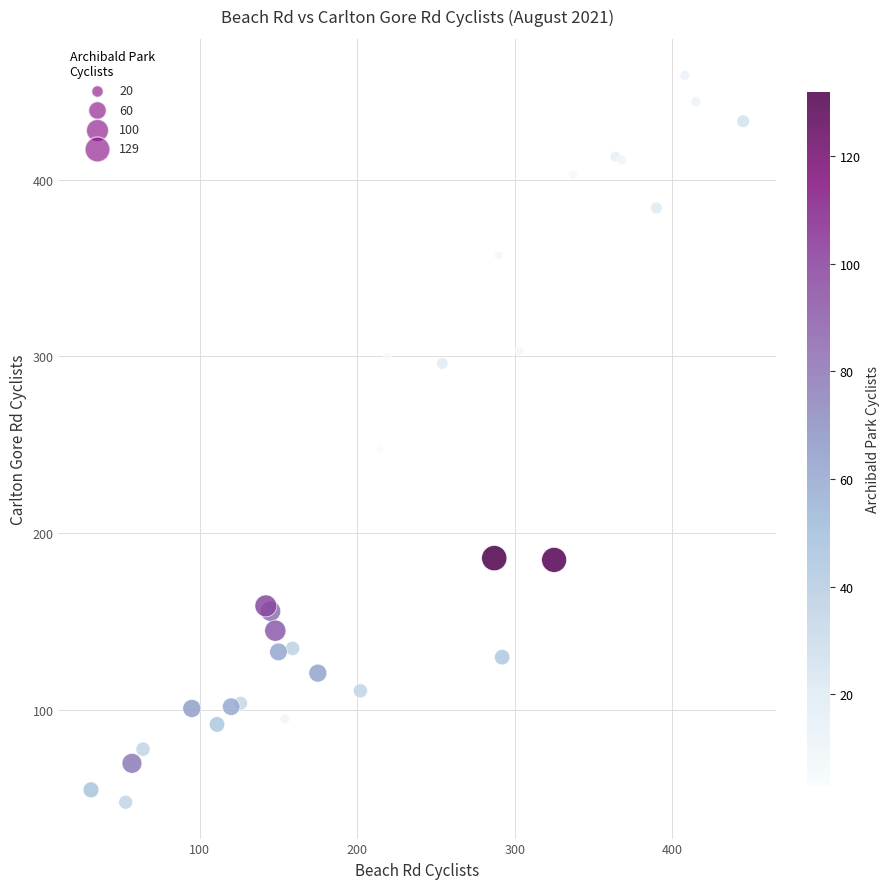

What Y value in the scatter plot is closest to 253?

248